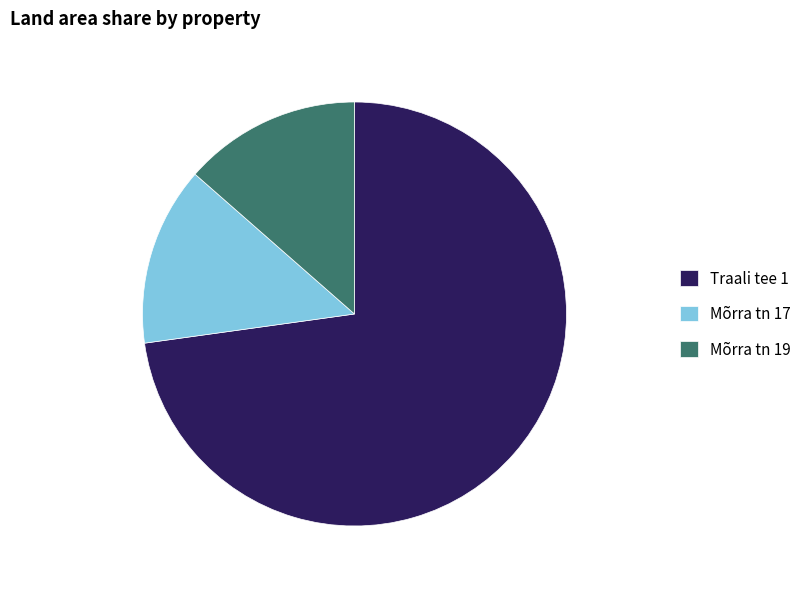

Do Mõrra tn 17 and Mõrra tn 19 together represent more than half of the pie?

No